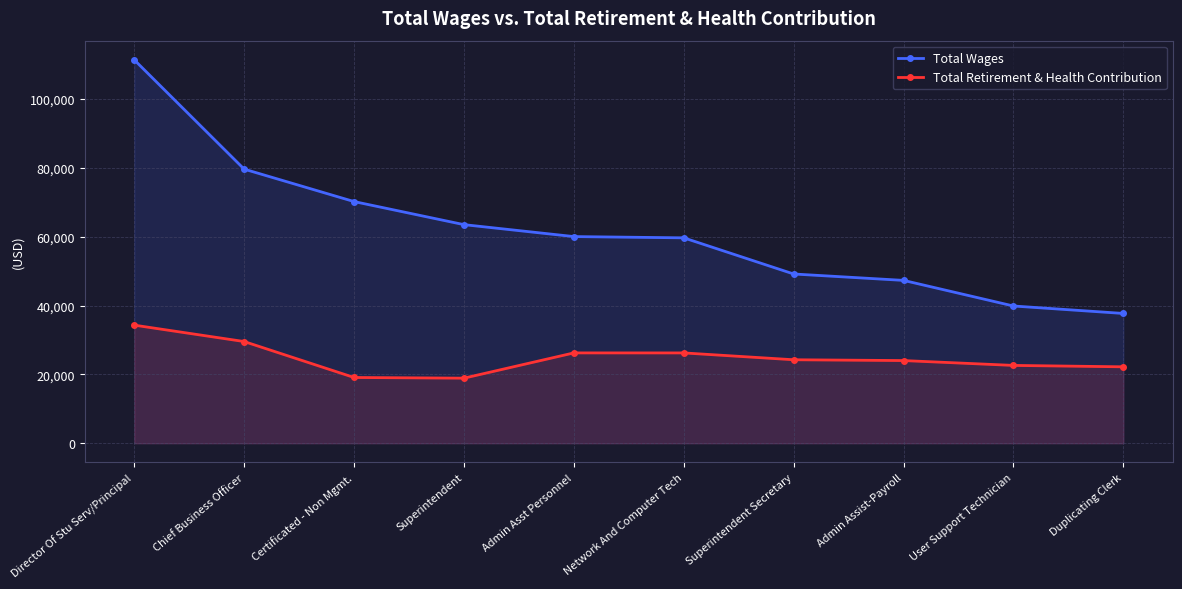

At which category does the chart reach its peak across all series?

Director Of Stu Serv/Principal